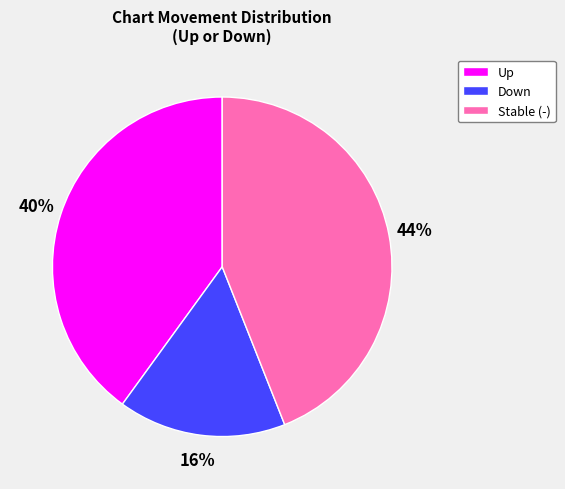

What percentage is the Down slice, to the nearest percent?

16%